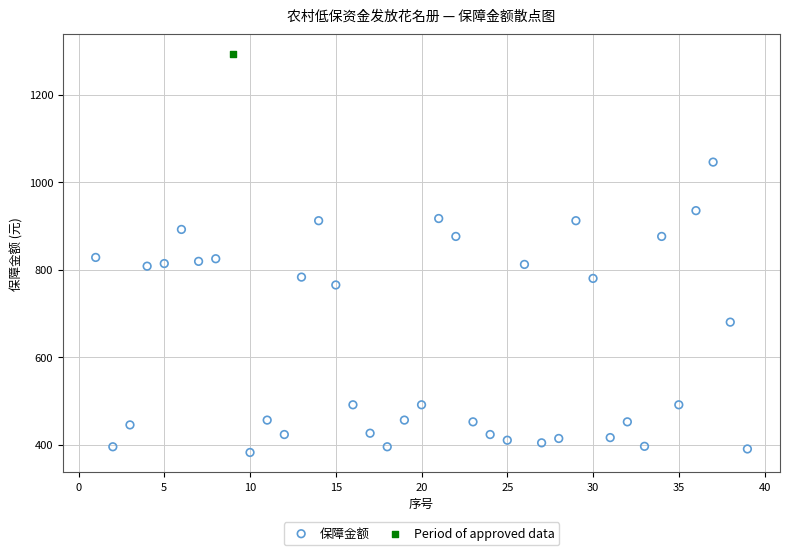

What are all the series names shown in the legend?

保障金额, Period of approved data